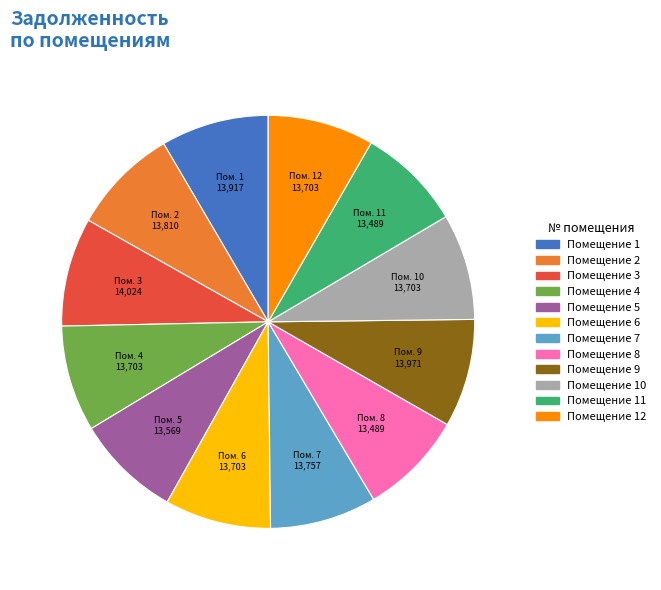

Does any single category account for the majority?

No